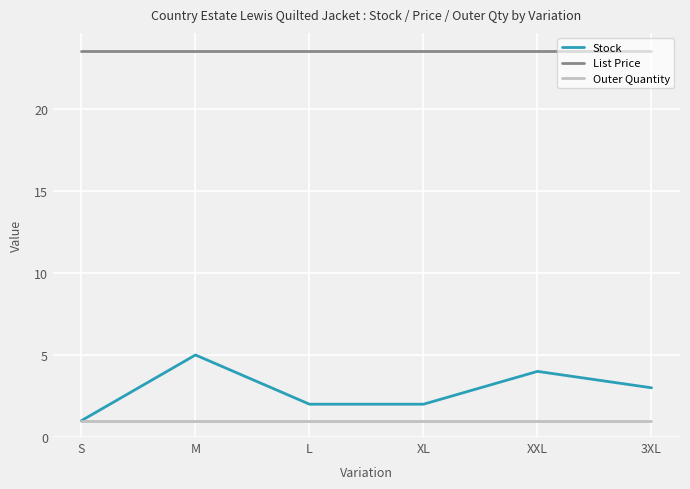

List the series in order of their peak value, lowest first.

Outer Quantity, Stock, List Price